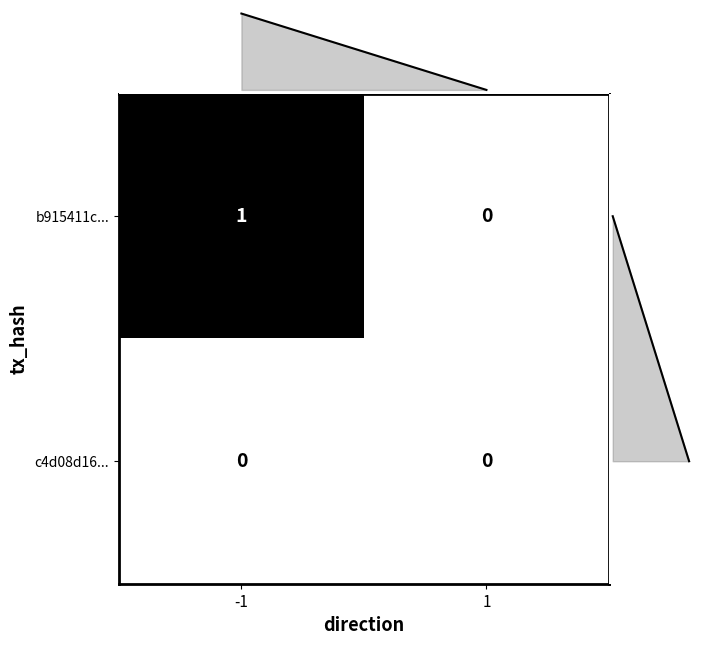

True or false: b915411c... has a value of 1 at -1.

True